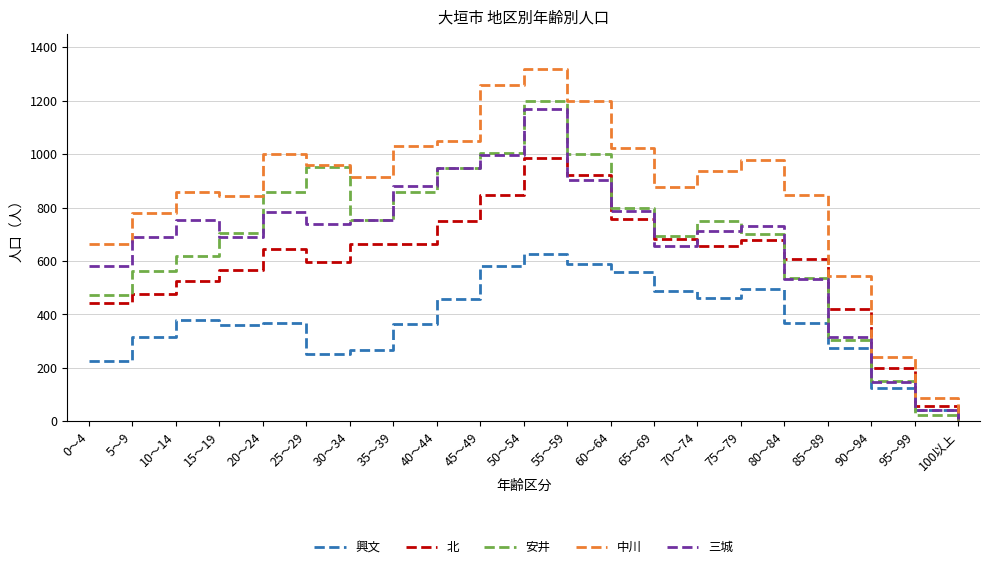

At which category does the chart reach its minimum across all series?

100以上